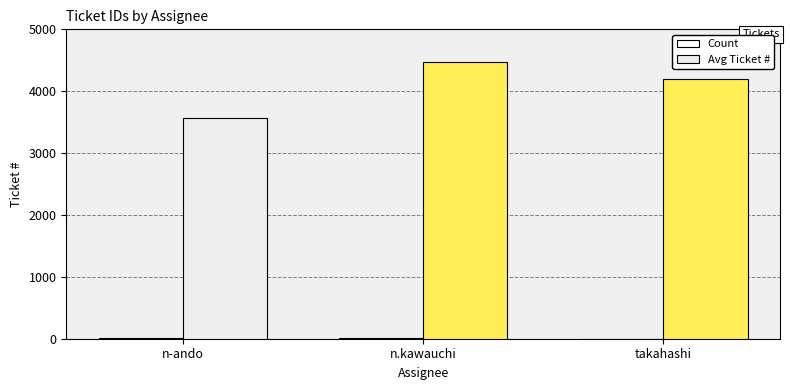

List the series in order of their peak value, highest first.

Avg Ticket #, Count